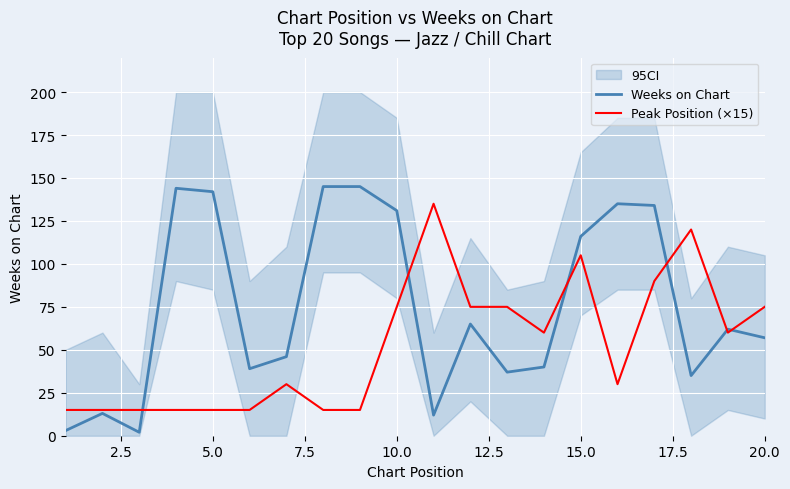

True or false: Peak Position (×15) has a value of 105 at 15.0.

True